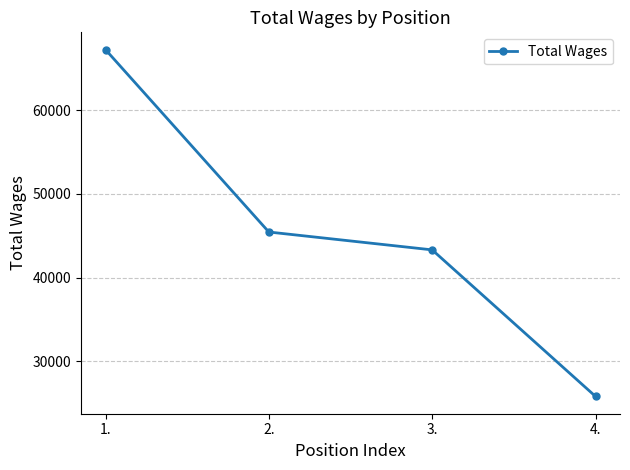

The chart shows a value of 43316 at 3.. True or false?

True